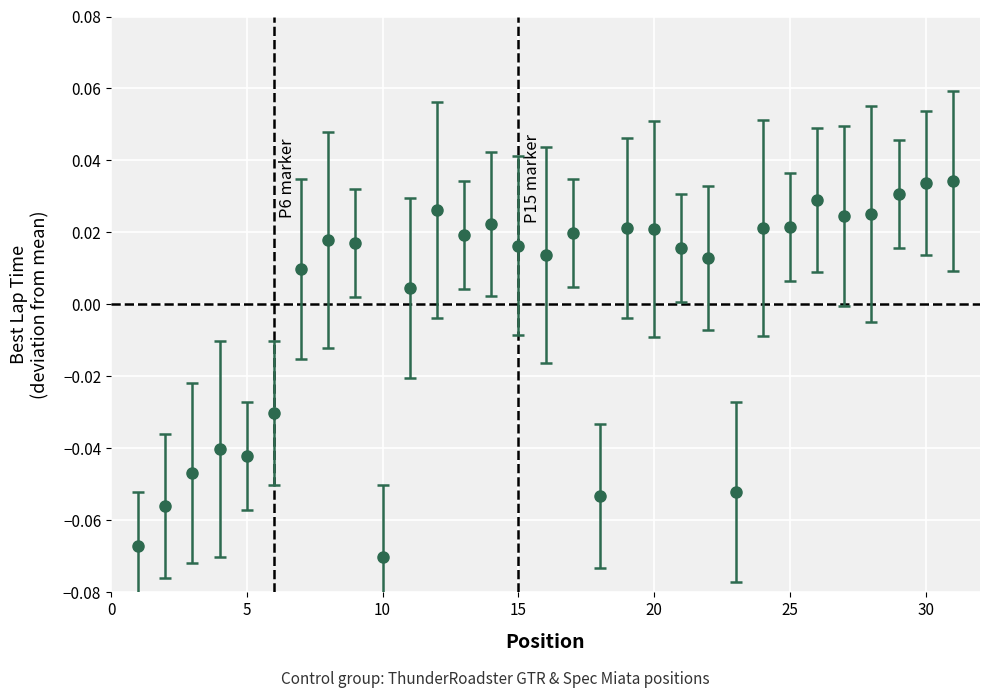

True or false: the data has more than 0 interior local peaks.

True